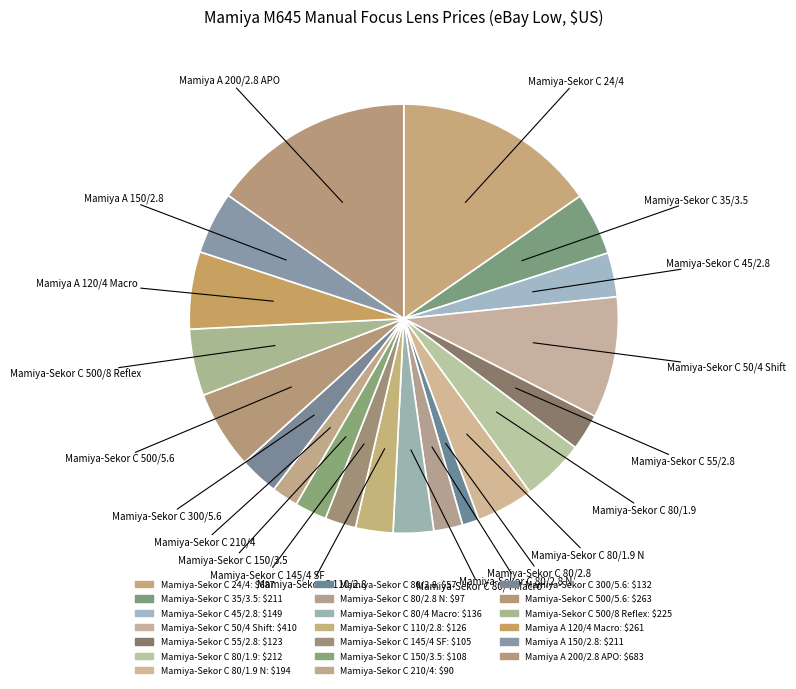

Rank the categories by value from lowest to highest.

Mamiya-Sekor C 80/2.8, Mamiya-Sekor C 210/4, Mamiya-Sekor C 80/2.8 N, Mamiya-Sekor C 145/4 SF, Mamiya-Sekor C 150/3.5, Mamiya-Sekor C 55/2.8, Mamiya-Sekor C 110/2.8, Mamiya-Sekor C 300/5.6, Mamiya-Sekor C 80/4 Macro, Mamiya-Sekor C 45/2.8, Mamiya-Sekor C 80/1.9 N, Mamiya A 150/2.8, Mamiya-Sekor C 35/3.5, Mamiya-Sekor C 80/1.9, Mamiya-Sekor C 500/8 Reflex, Mamiya A 120/4 Macro, Mamiya-Sekor C 500/5.6, Mamiya-Sekor C 50/4 Shift, Mamiya A 200/2.8 APO, Mamiya-Sekor C 24/4